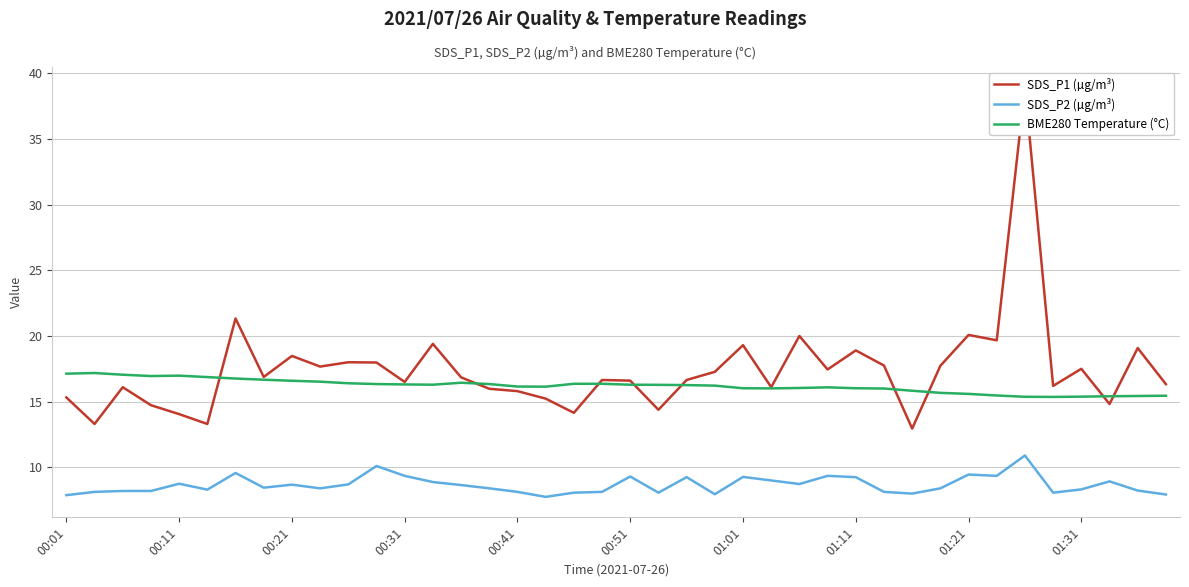

What is the maximum value shown in the chart?

38.9